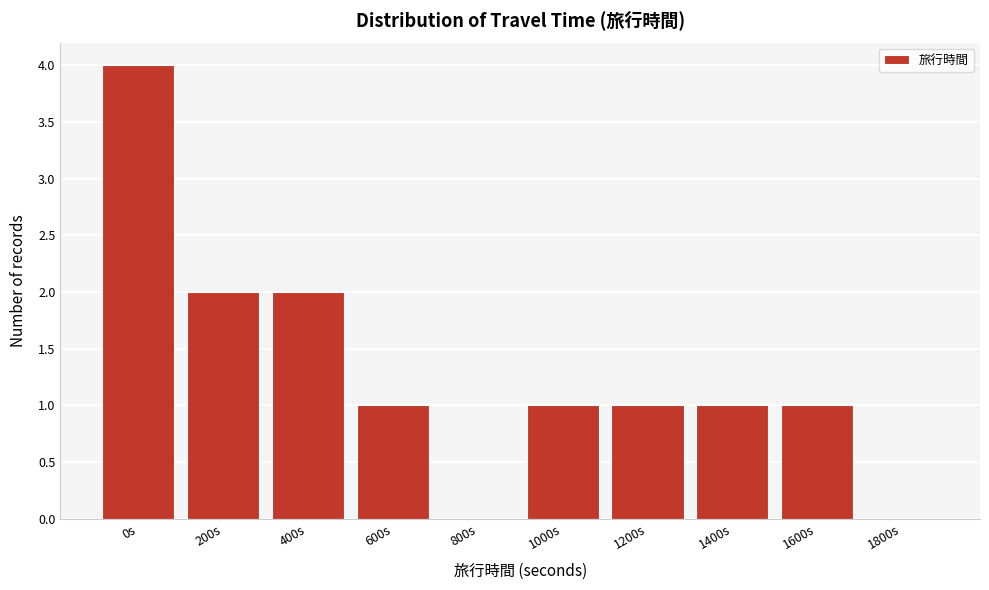

Reading left to right, extract all data points from this chart.

0s=4	200s=2	400s=2	600s=1	800s=0	1000s=1	1200s=1	1400s=1	1600s=1	1800s=0